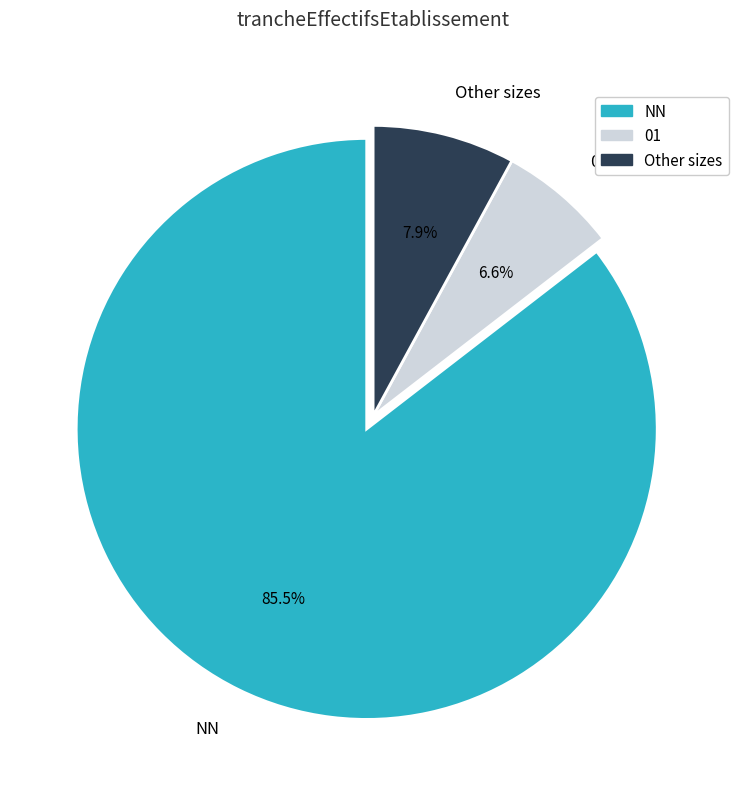

How many slices are in this pie chart?

3